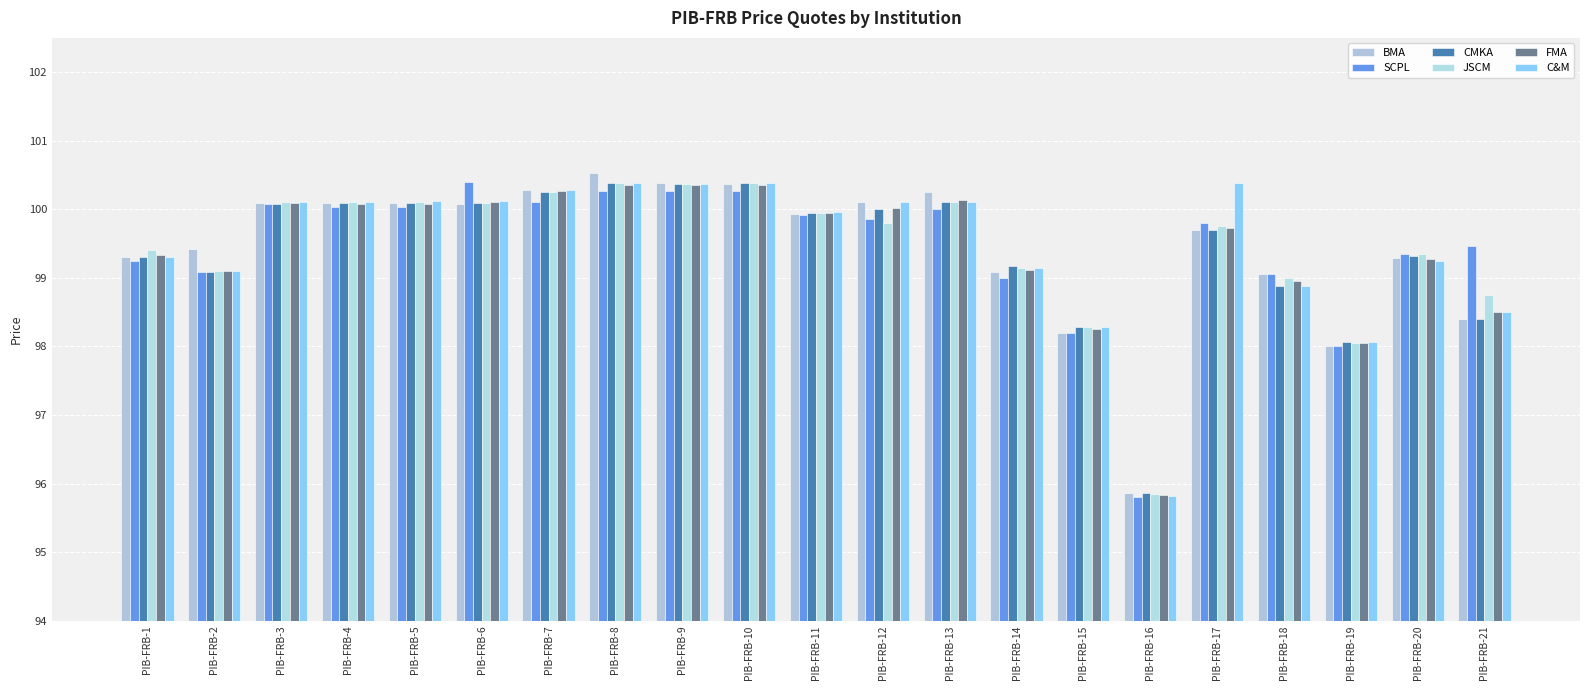

How many groups of bars are there?

21